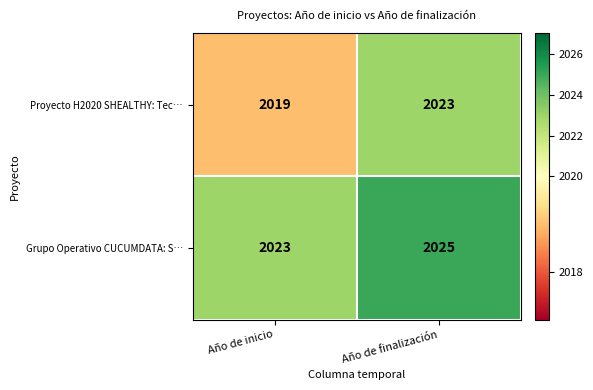

Count the number of data series in this chart.

2